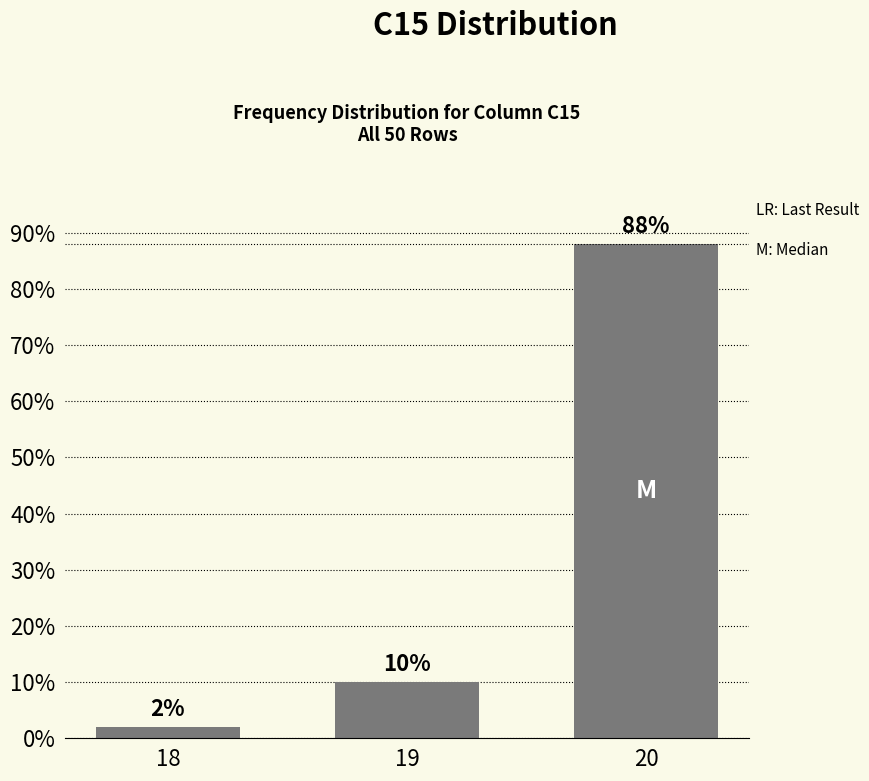

Count the number of data series in this chart.

1